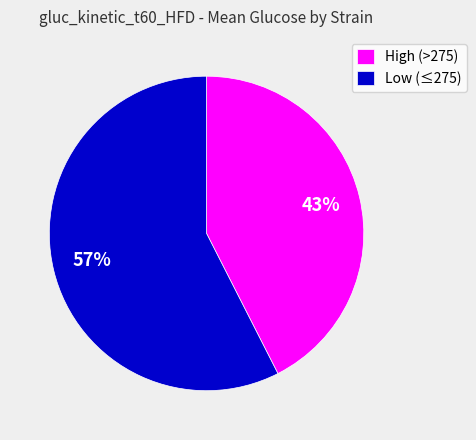

Is it true that Low (≤275) is 67% of the pie?

False